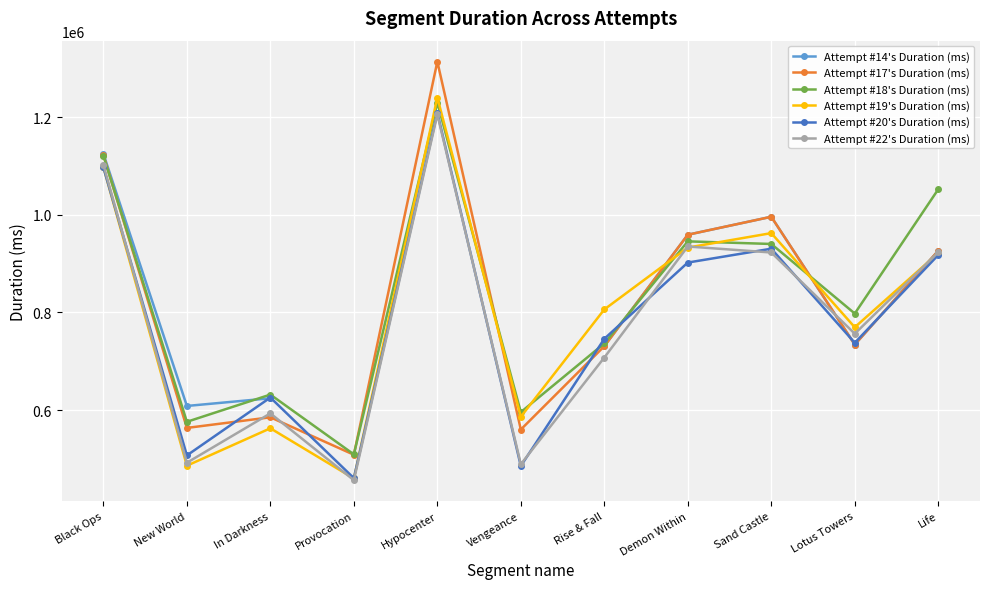

After their last crossing, which series has the higher values: Attempt #22's Duration (ms) or Attempt #19's Duration (ms)?

Attempt #22's Duration (ms)